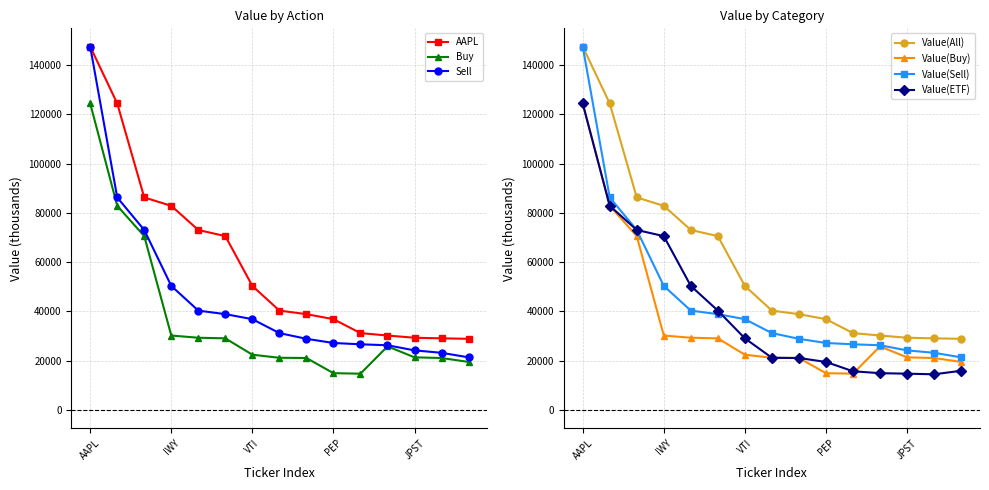

What position from the left is AAPL?

1